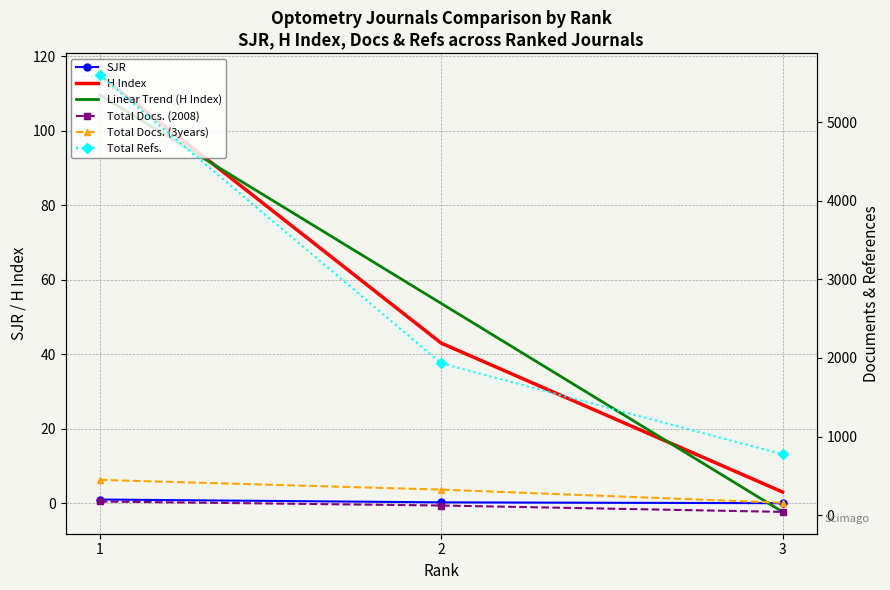

How many data points in H Index are less than 43?

1